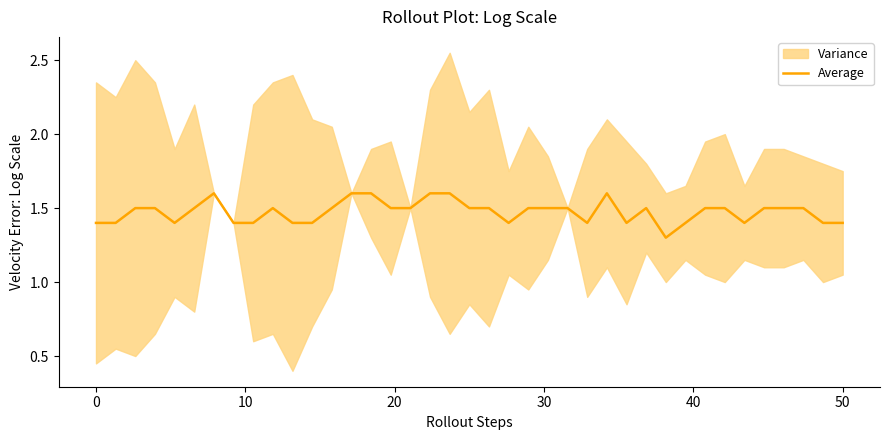

Where is the first local maximum?

6